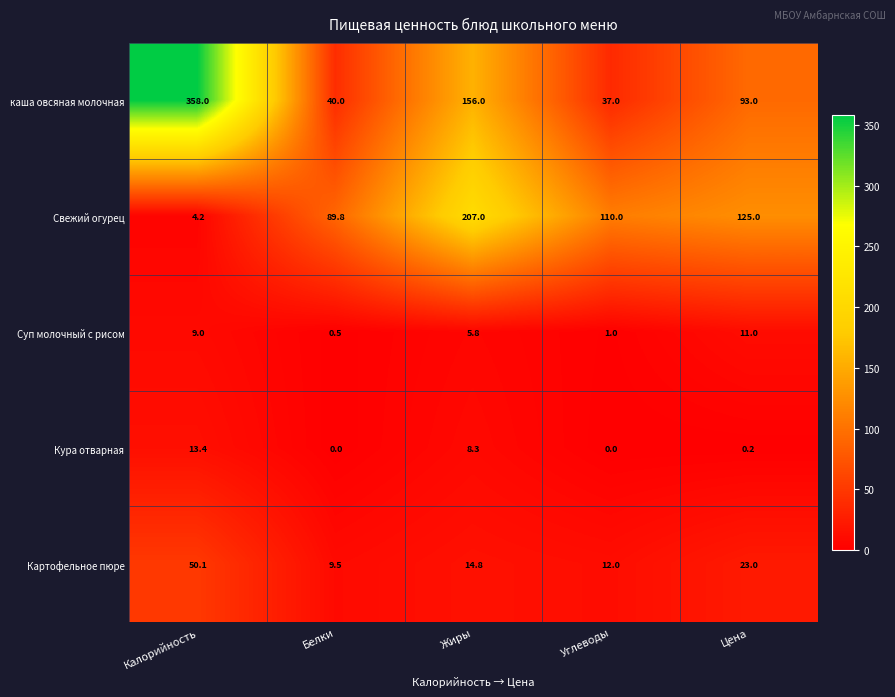

At which category is the sum across all series the highest?

Калорийность